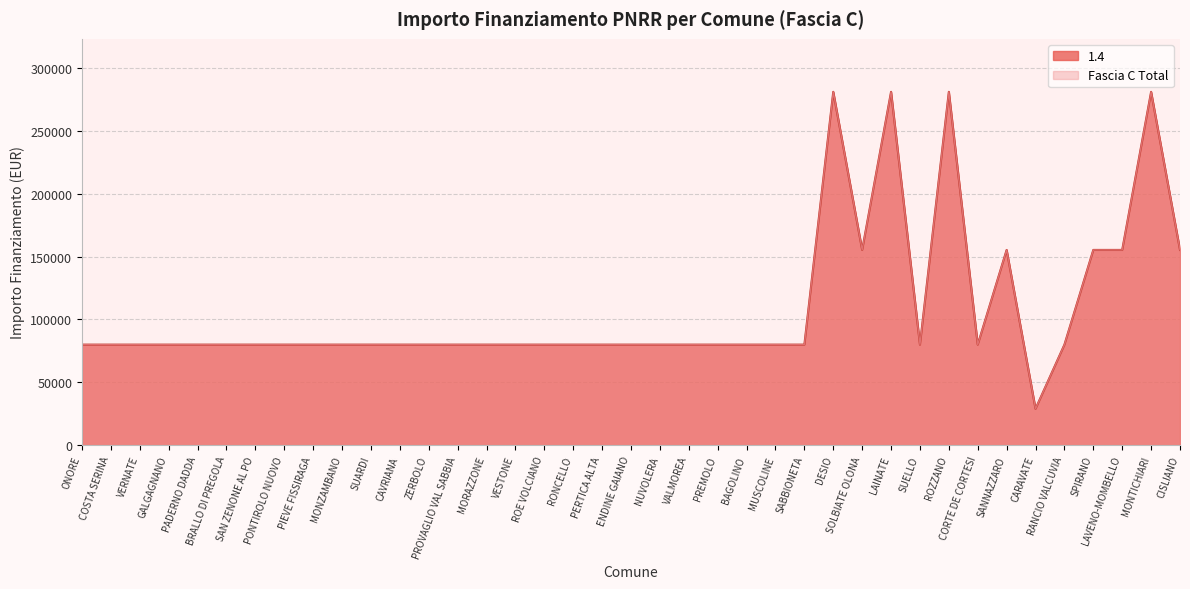

Where does the Fascia C Total series first go above 79922?

DESIO